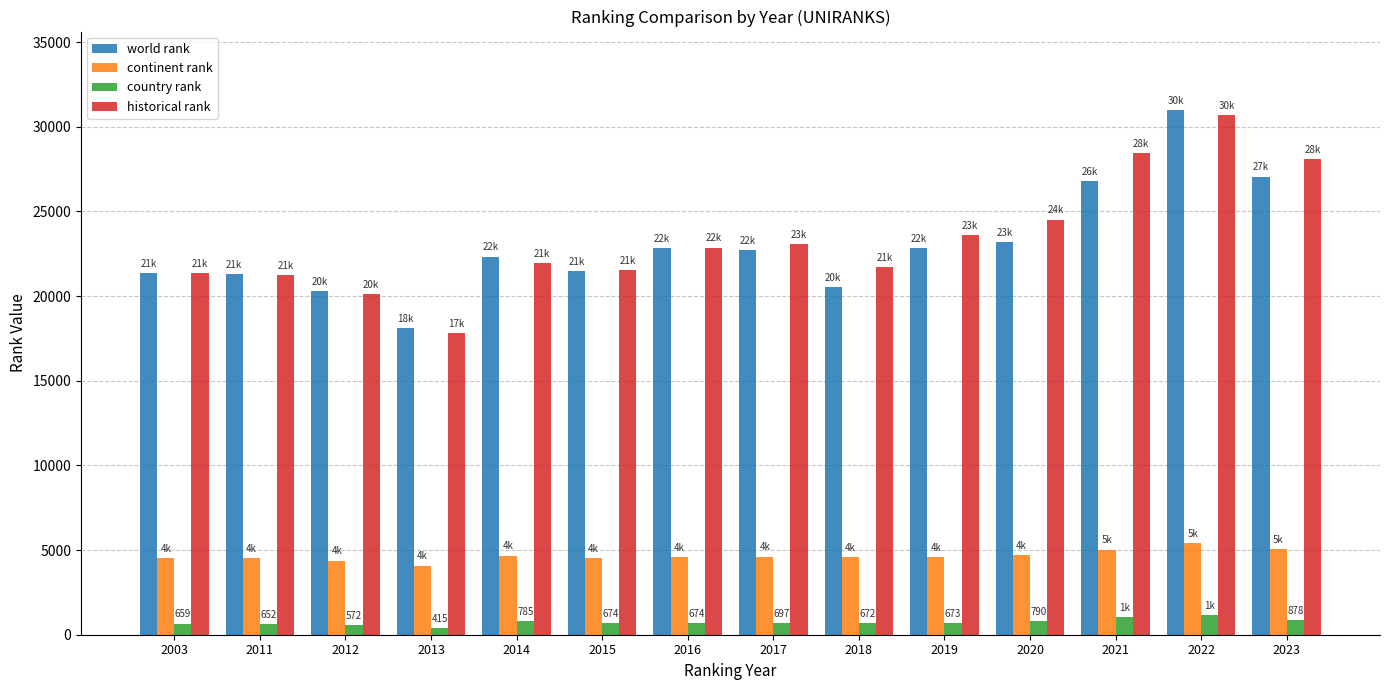

What value does the country rank series have at 2020?

790